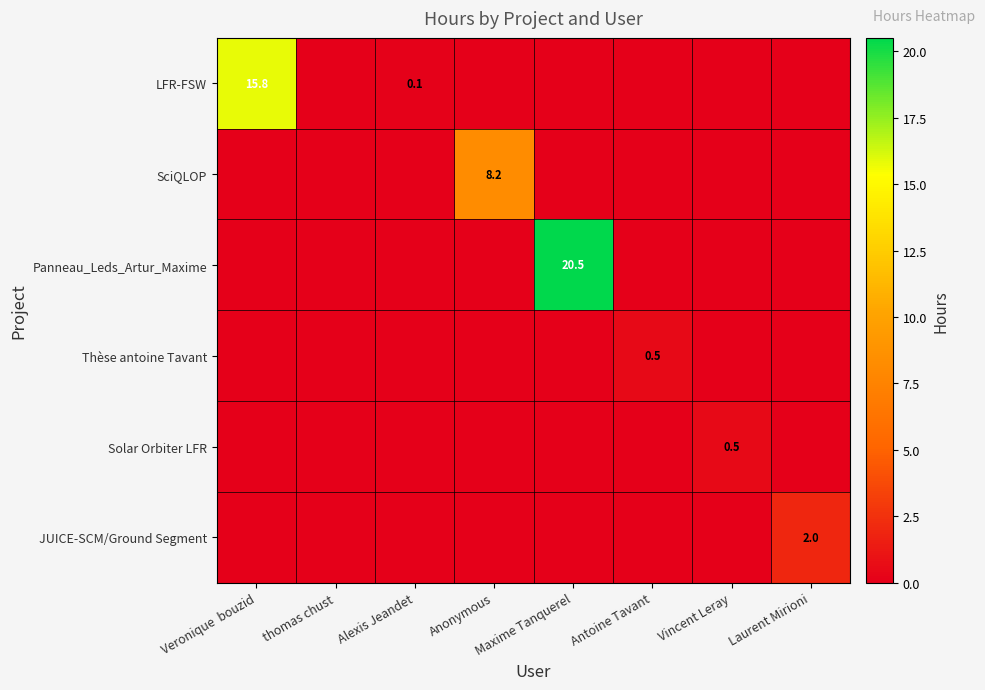

What is the sum of the LFR-FSW values at Veronique bouzid and Laurent Mirioni?

15.8